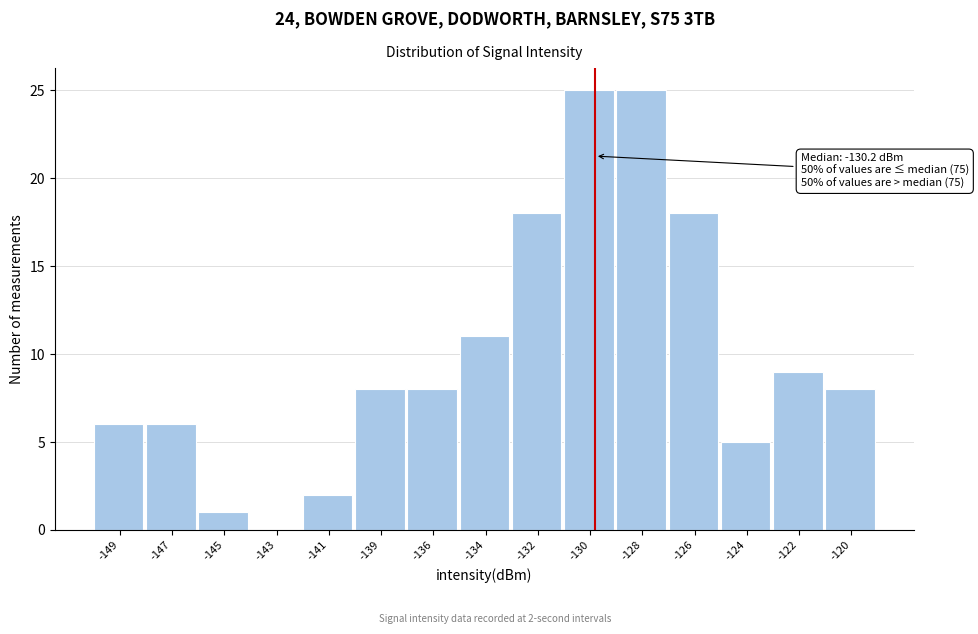

Reading left to right, what are all the values shown in this chart?

-149=6	-147=6	-145=1	-143=0	-141=2	-139=8	-136=8	-134=11	-132=18	-130=25	-128=25	-126=18	-124=5	-122=9	-120=8